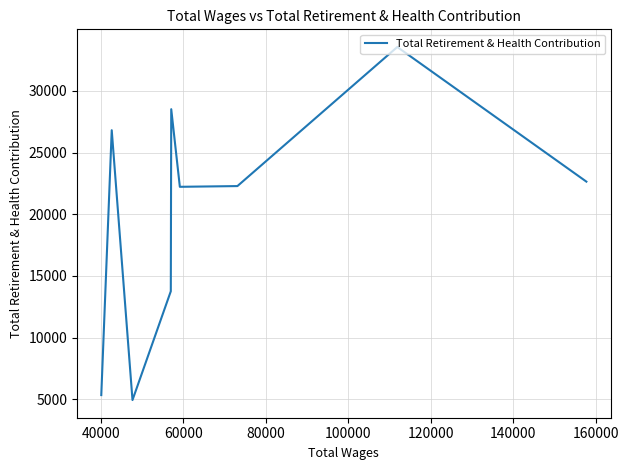

How many data points are above 22280?

4